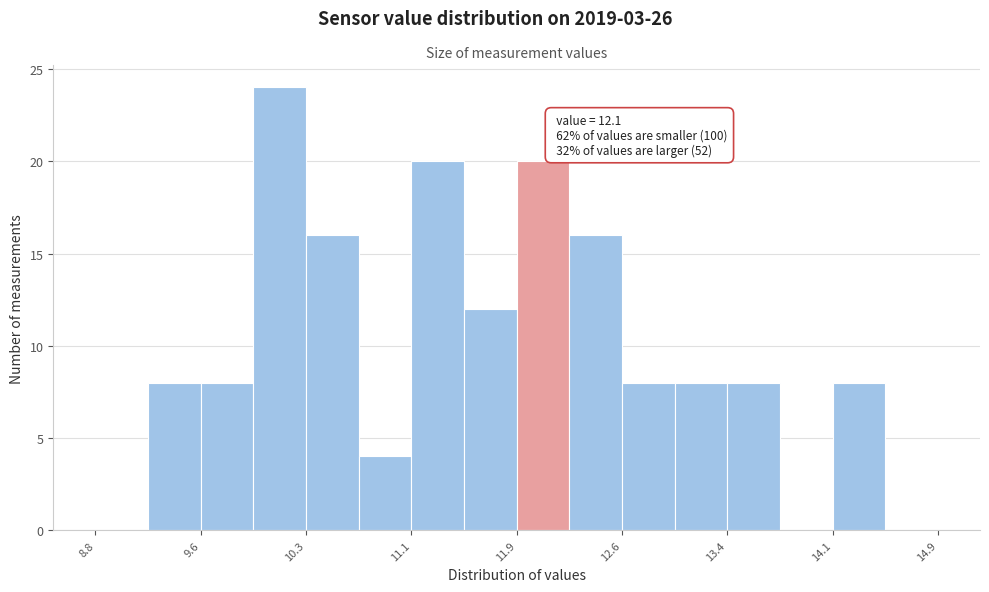

Around what value on the x-axis is the tallest bar? Give the approximate position of its centre, as read against the axis.

10.1